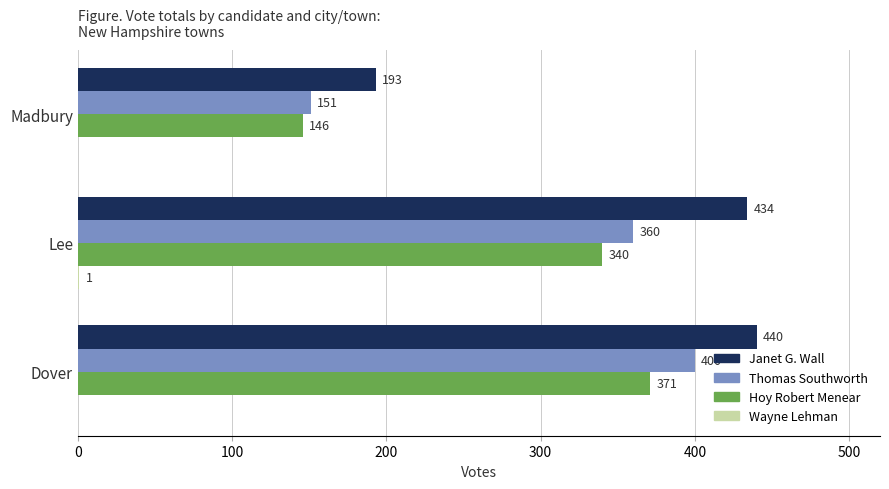

Count the Thomas Southworth values in the range 151 to 400.

3